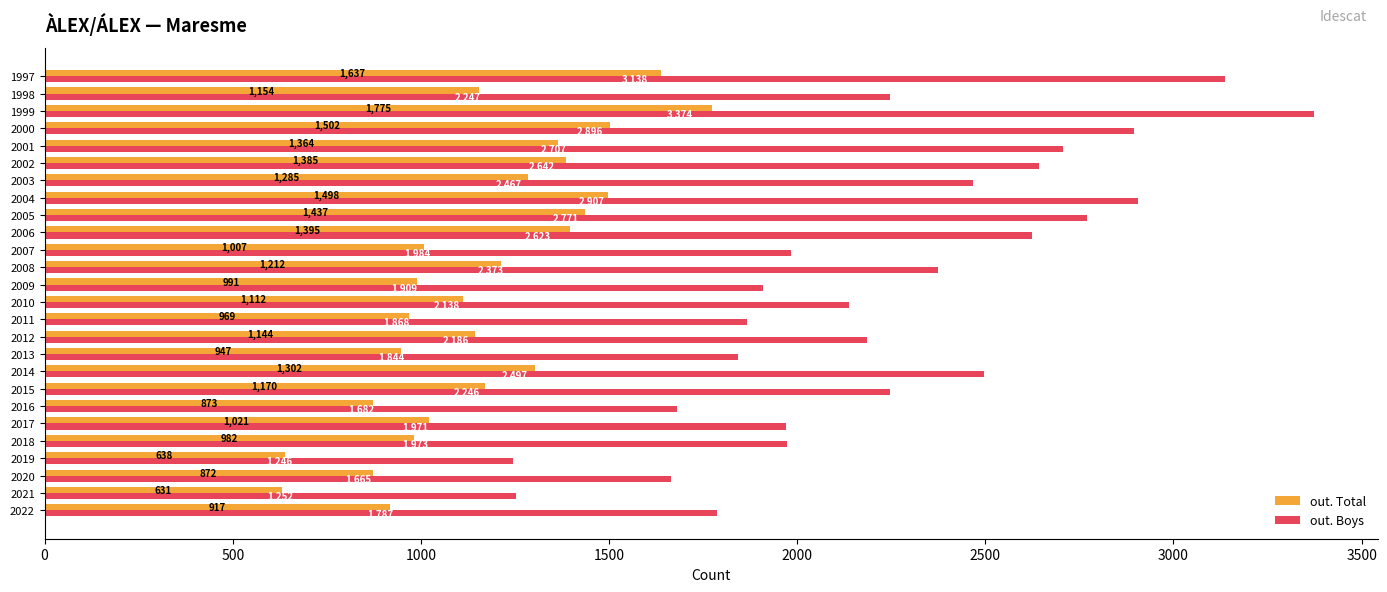

At which category is the sum across all series the highest?

1999